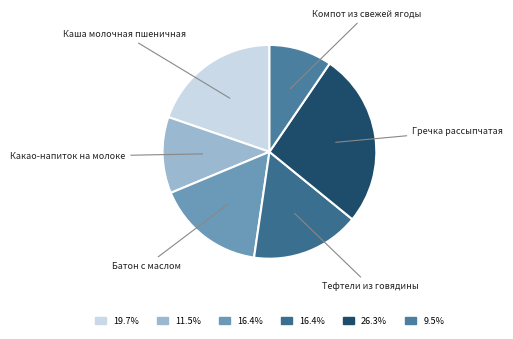

Is there any slice that represents more than half of the pie?

No